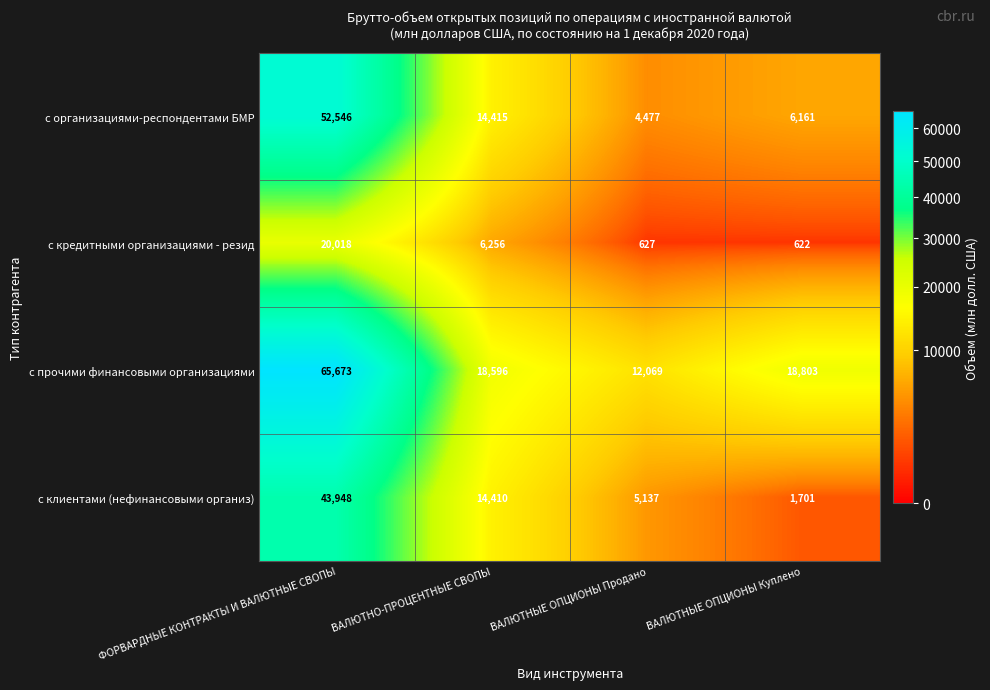

How many data points in с кредитными организациями - резид are less than 6256?

2